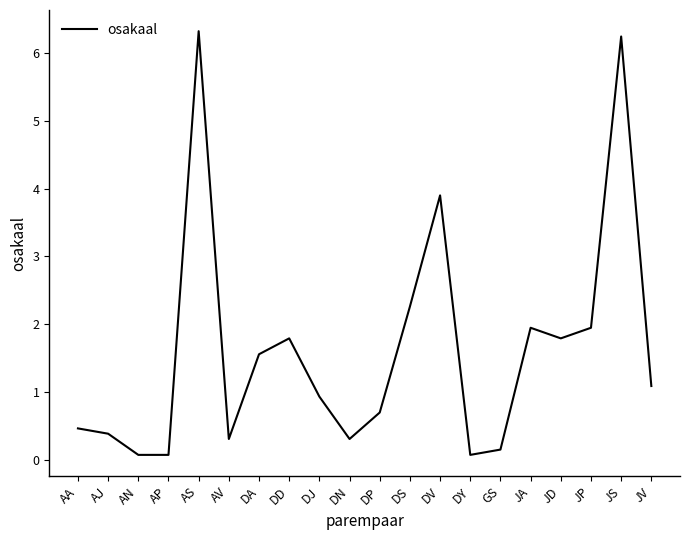

How many series are shown in this chart?

1